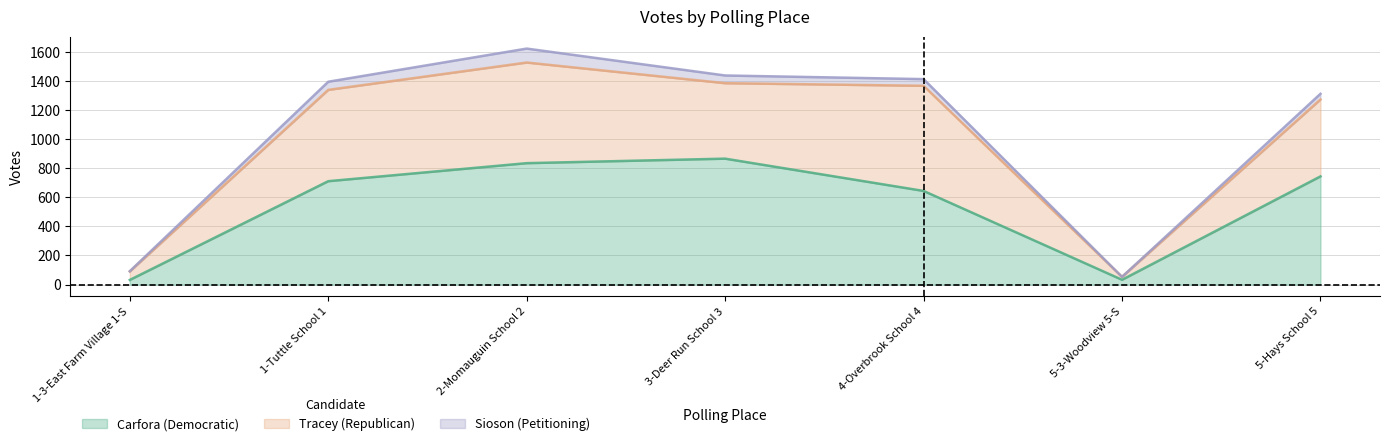

What is the label of the 5th point from the left?

4-Overbrook School 4